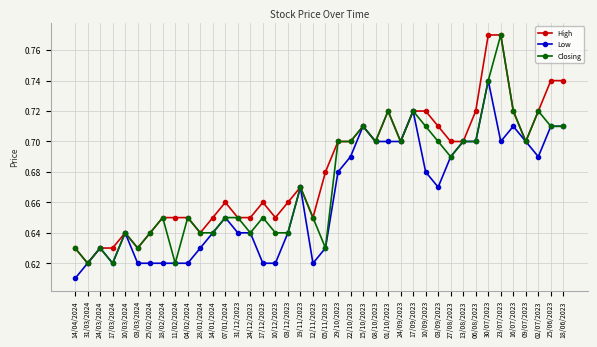

At which category does Low reach its first local peak?

24/03/2024